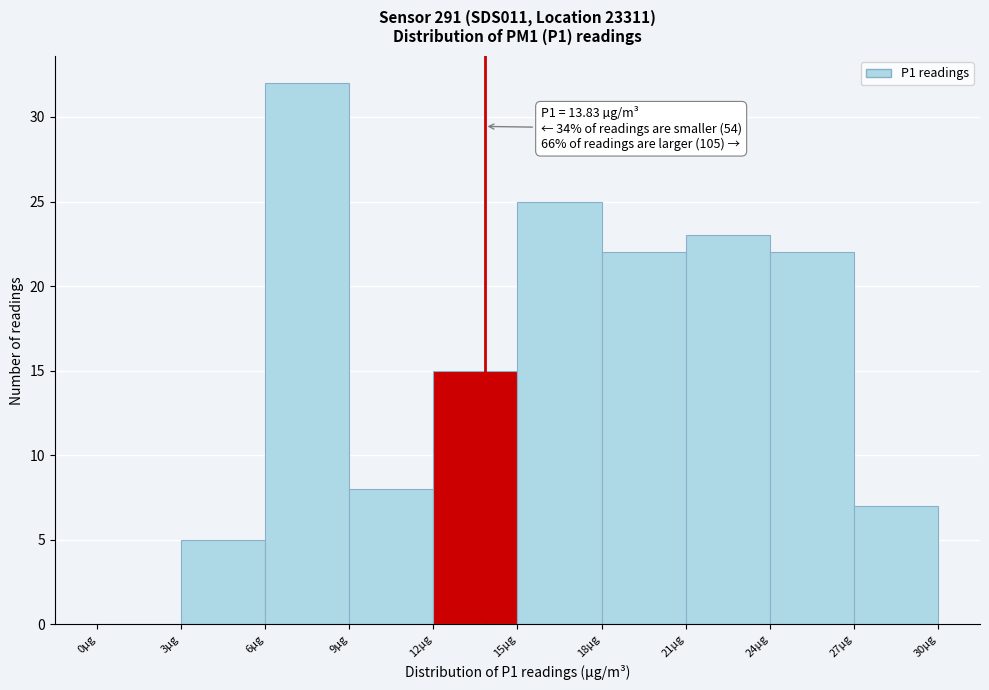

Over which range of the x-axis is the bar tallest?

6 to 9